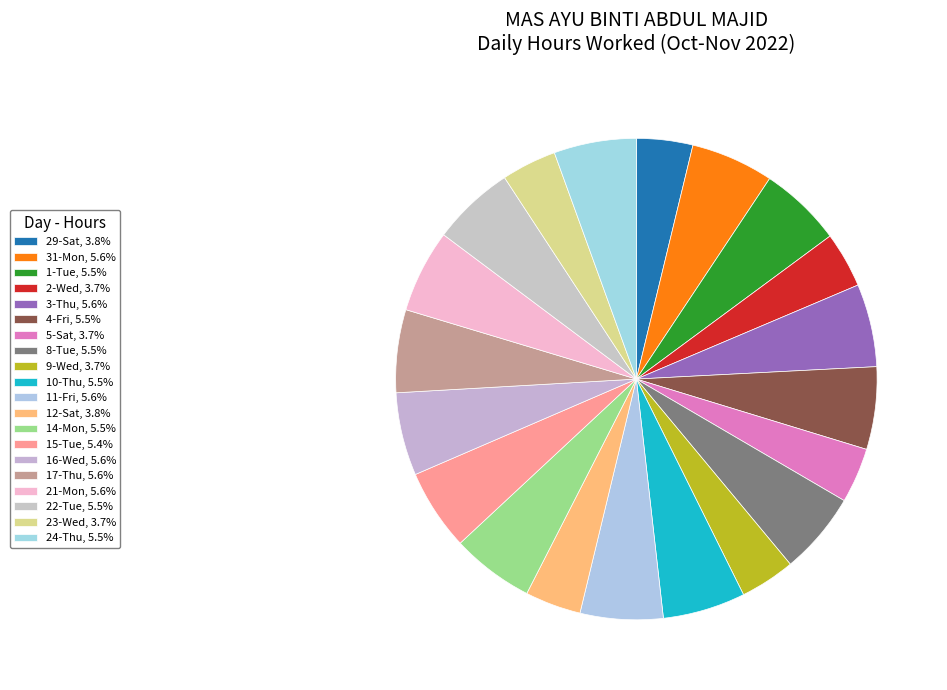

How many slices are in this pie chart?

20